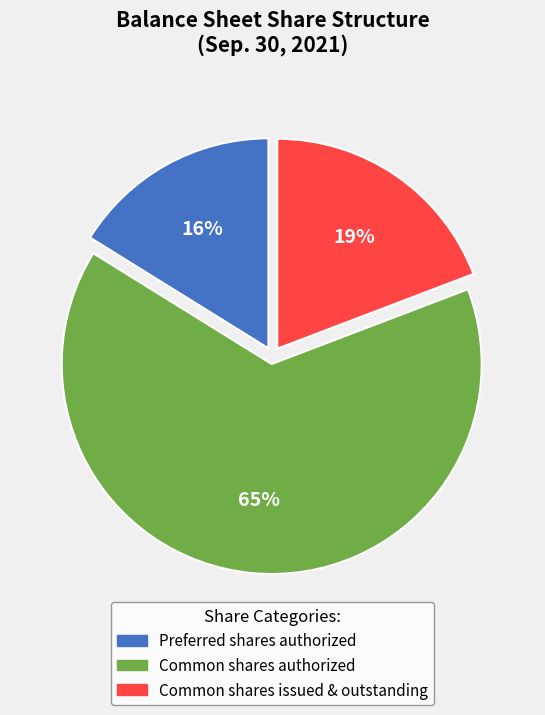

To the nearest percent, what is the average slice percentage?

33%